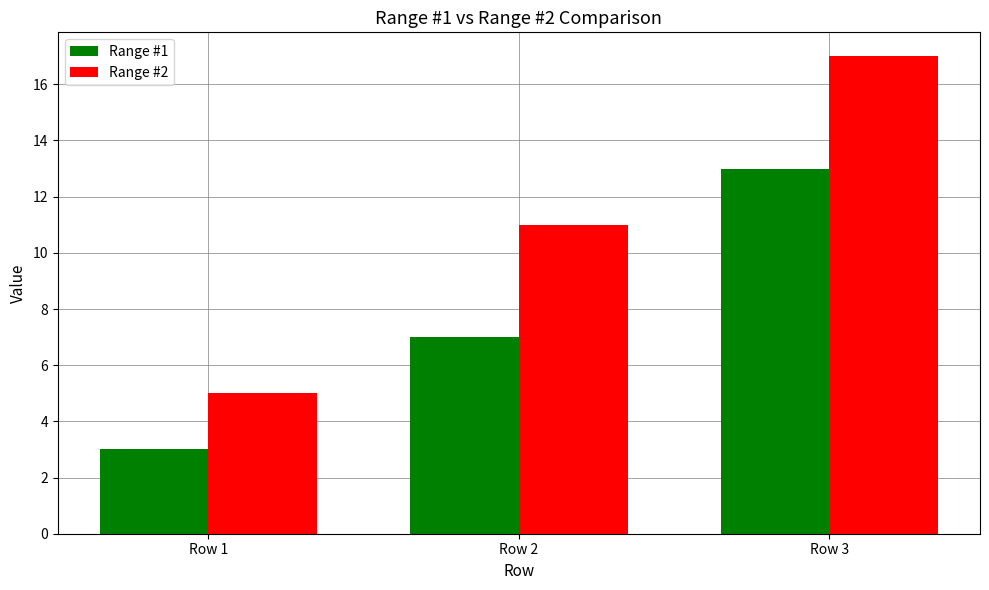

The Range #2 series shows 1 at Row 1. True or false?

False